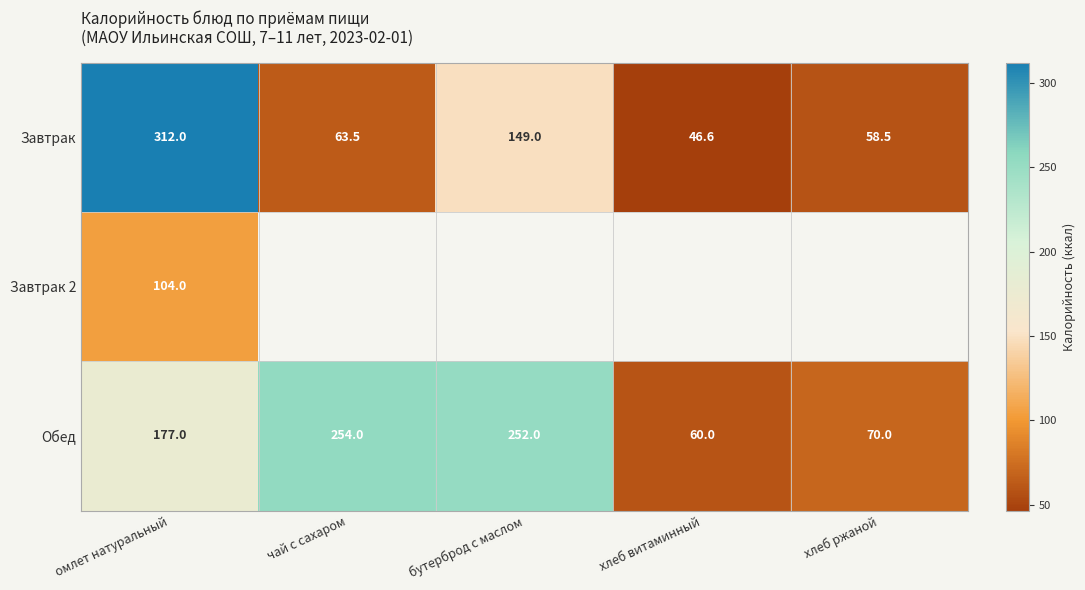

Rank the categories by Обед value from highest to lowest.

чай с сахаром, бутерброд с маслом, омлет натуральный, хлеб ржаной, хлеб витаминный